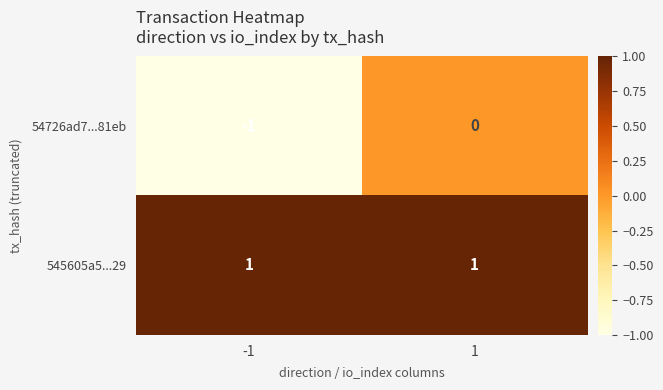

Reading left to right, list all the values displayed in this chart.

54726ad7...81eb: -1=-1	1=0
545605a5...29: -1=1	1=1